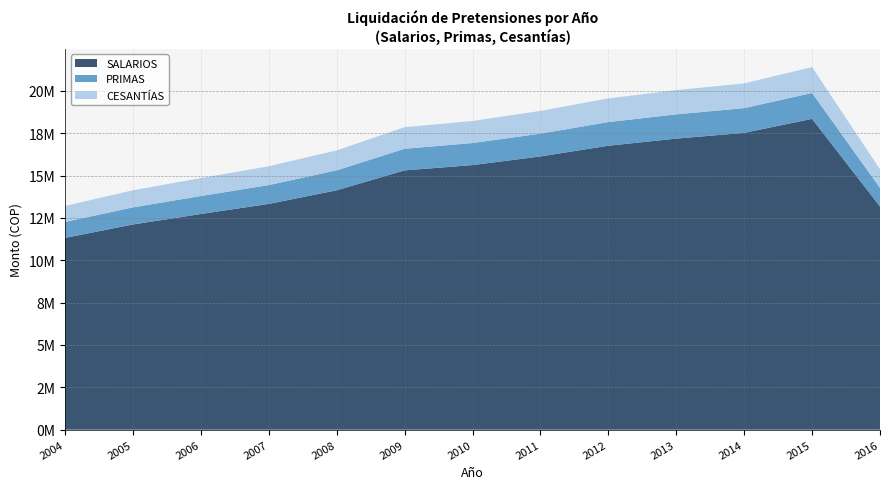

Reading left to right, extract all data points from this chart.

SALARIOS: 11319553.7	12112572.8	12729967.1	13327012.9	14131068.2	15304956.0	15617293.2	16128565.5	16760423.8	17179604.9	17519474.4	18346020.0	13173333.3
PRIMAS: 943296.1	1009381.1	1060830.6	1110584.4	1177589.0	1275413.0	1301441.1	1344047.1	1396702.0	1431633.7	1459956.2	1528835.0	1097777.8
CESANTÍAS: 943296.1	1009381.1	1060830.6	1110584.4	1177589.0	1275413.0	1301441.1	1344047.1	1396702.0	1431633.7	1459956.2	1528835.0	1097777.8